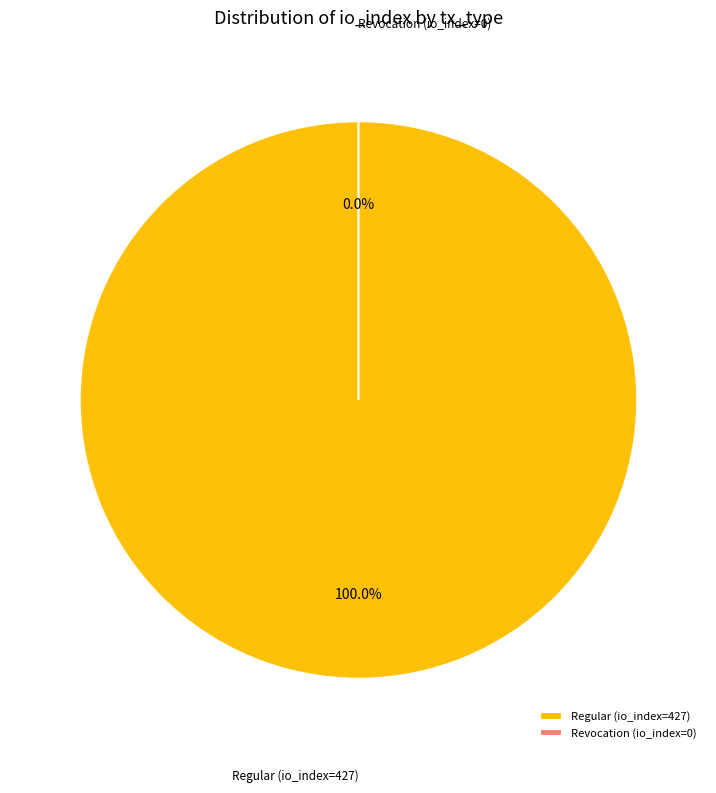

Does any single category account for the majority?

Yes